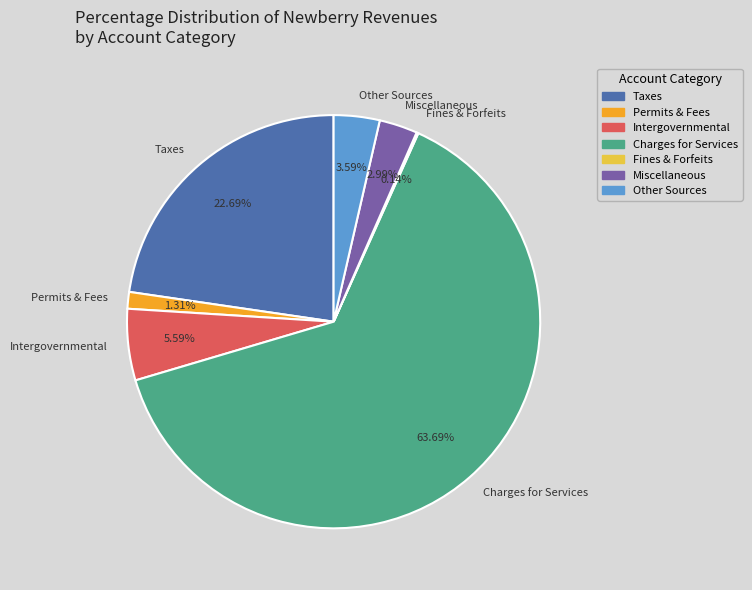

Between Other Sources and Charges for Services, which is larger?

Charges for Services